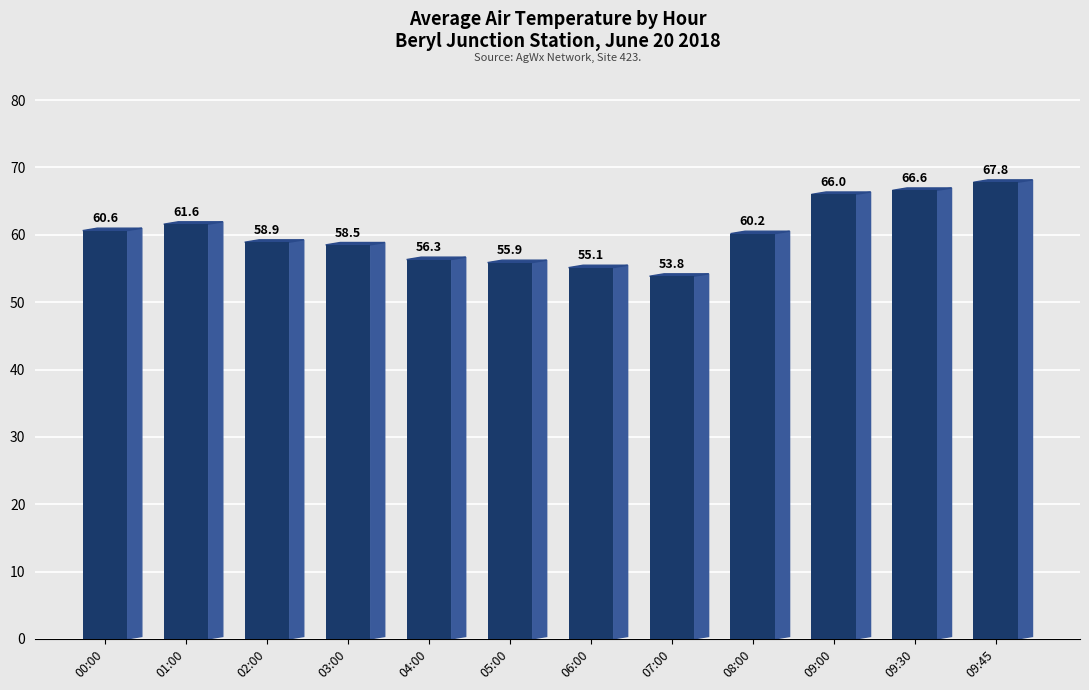

List the labels in order of value, smallest first.

07:00, 06:00, 05:00, 04:00, 03:00, 02:00, 08:00, 00:00, 01:00, 09:00, 09:30, 09:45